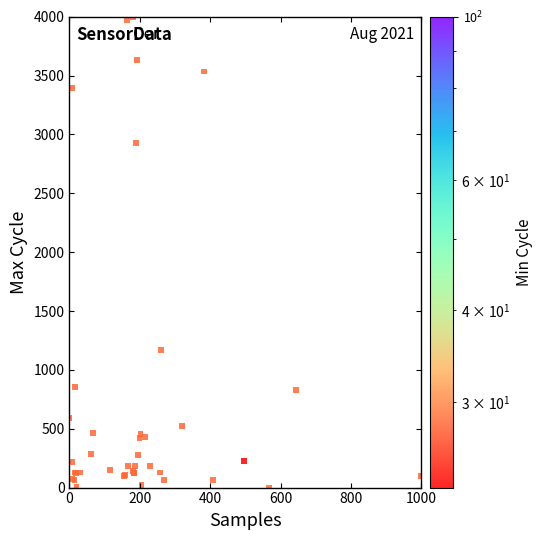

What Y value in the scatter plot is closest to 2000?

1170.3